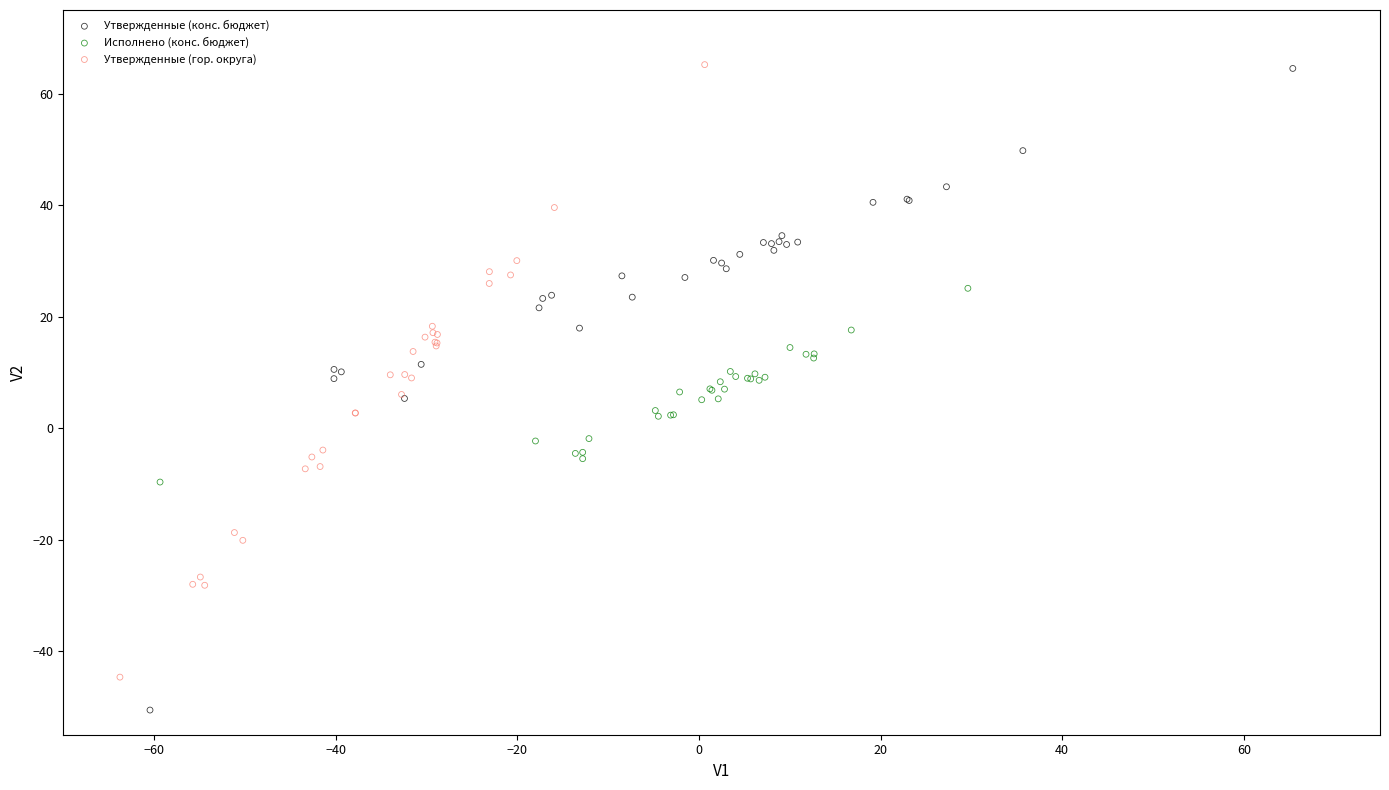

Which series has the largest Y range (max minus min)?

Утвержденные (конс. бюджет)